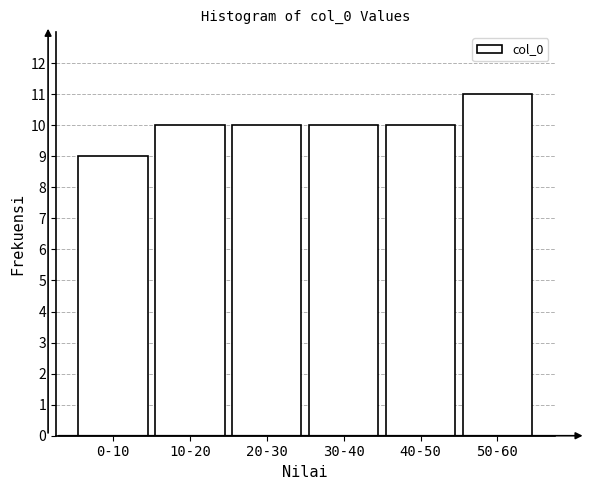

Reading left to right, list all the values displayed in this chart.

9	10	10	10	10	11